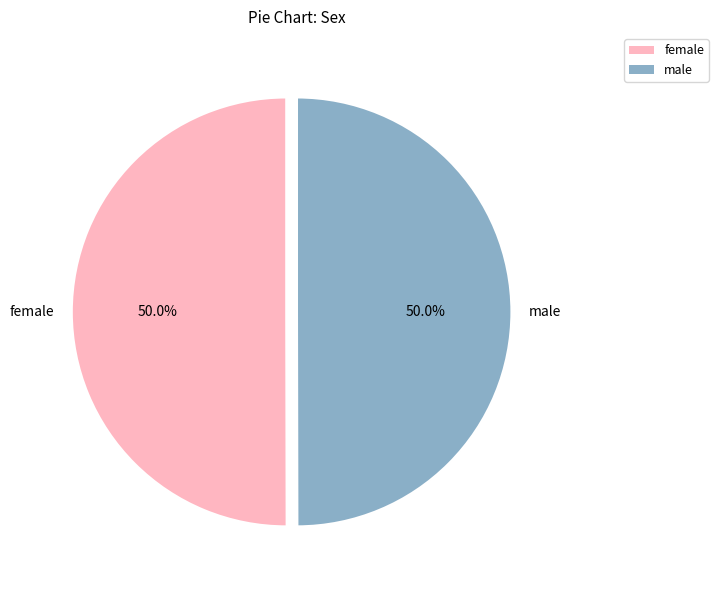

What percentage do female and male together represent?

100.0%